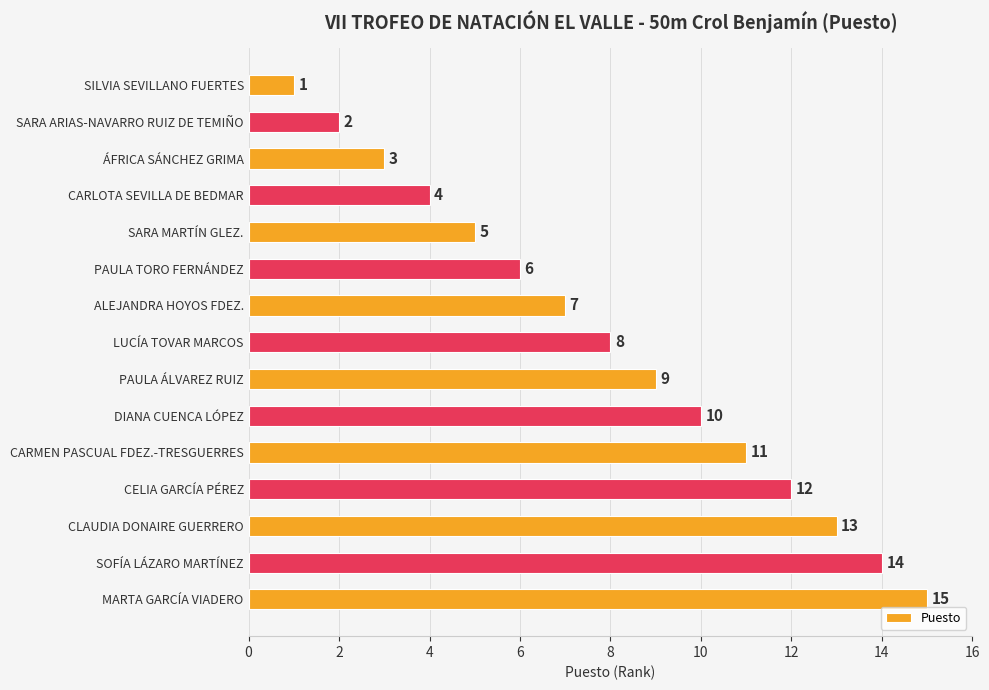

How many data points does each series have?

15